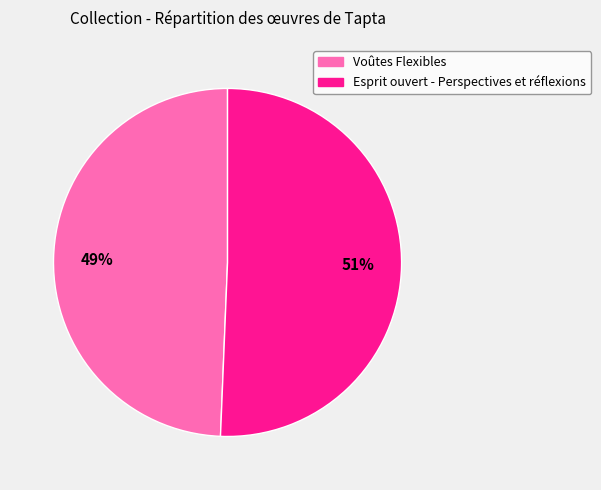

Does Voûtes Flexibles account for over 50% of the chart?

No